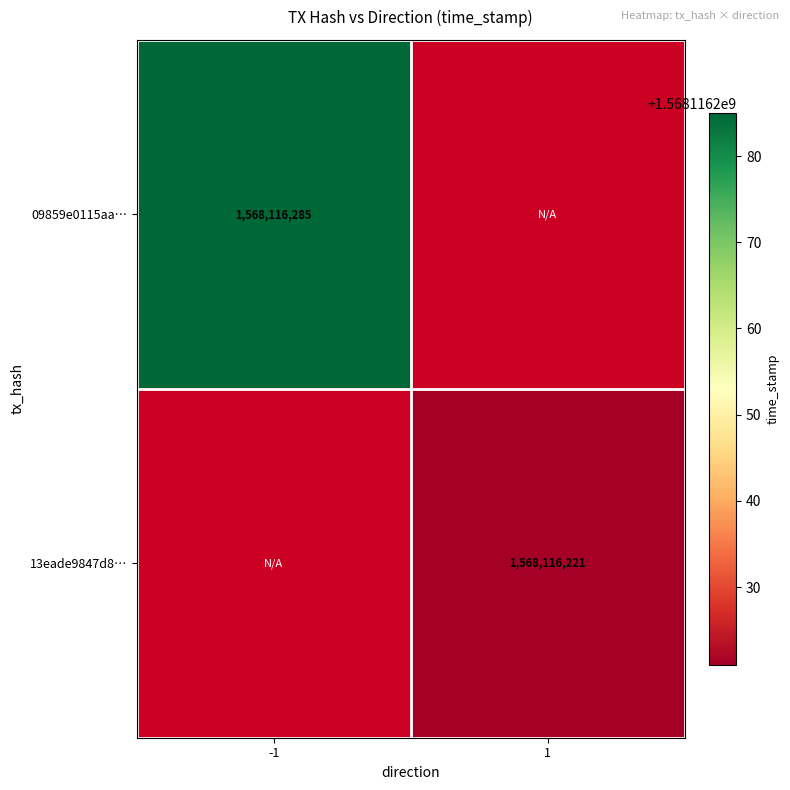

What is the total value across all series at 1?

1568116221